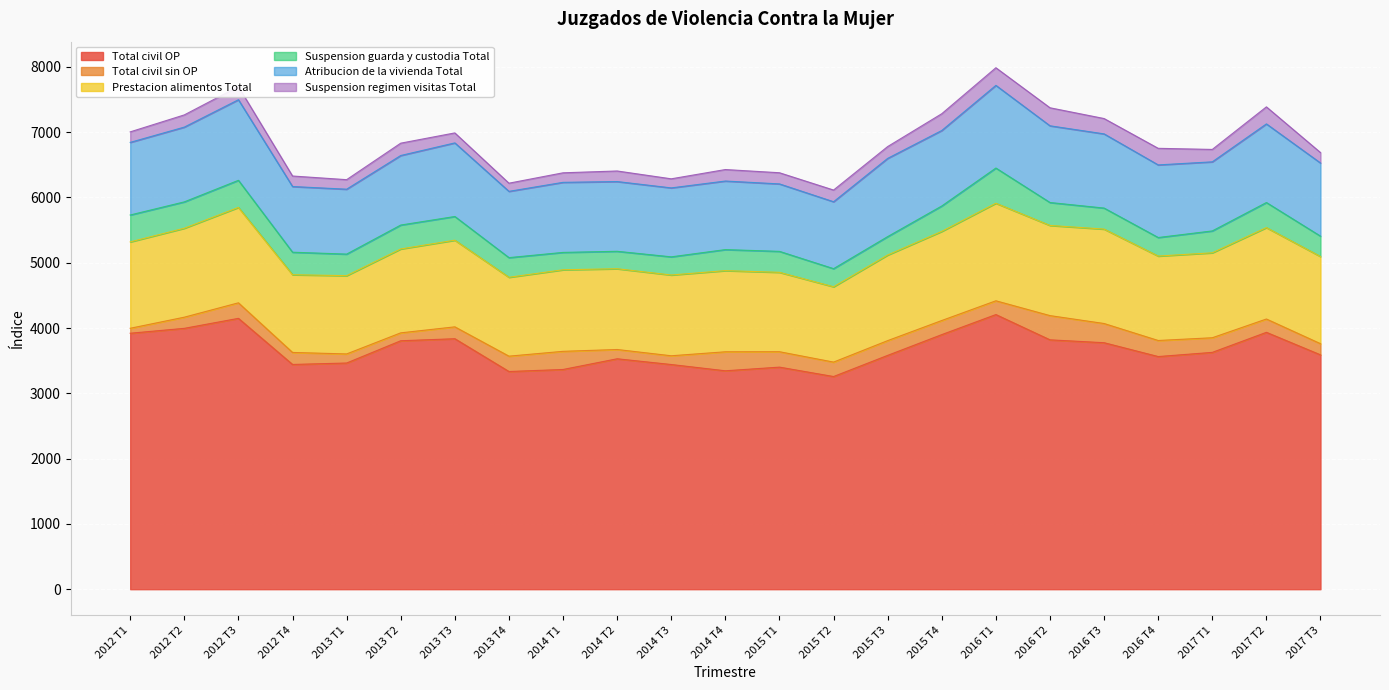

The Total civil sin OP series shows 51 at 2015 T3. True or false?

False